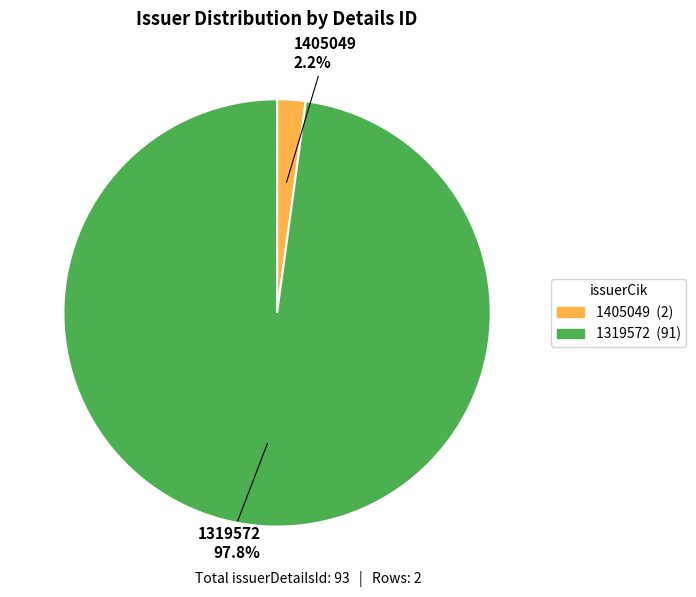

True or false: 1319572 accounts for 98% of the total.

True